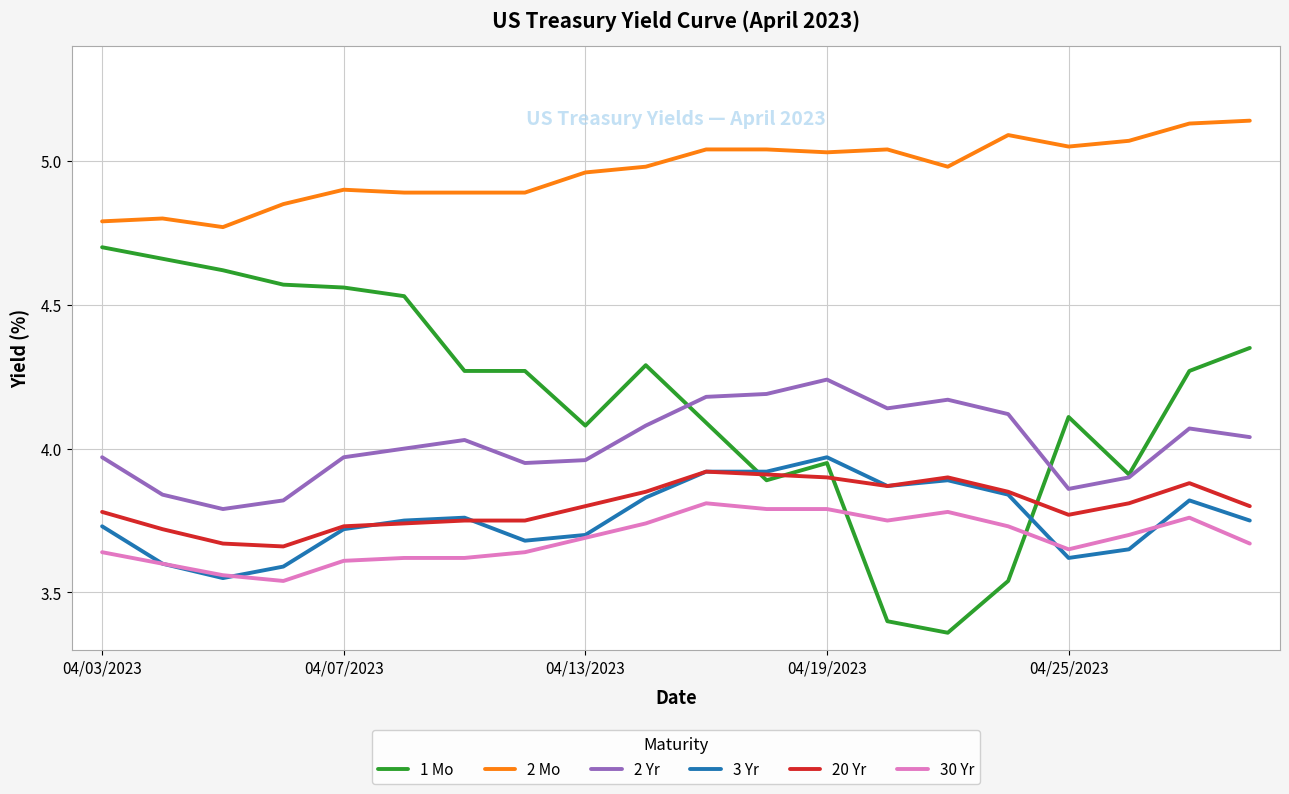

Does the chart have visible grid lines?

Yes